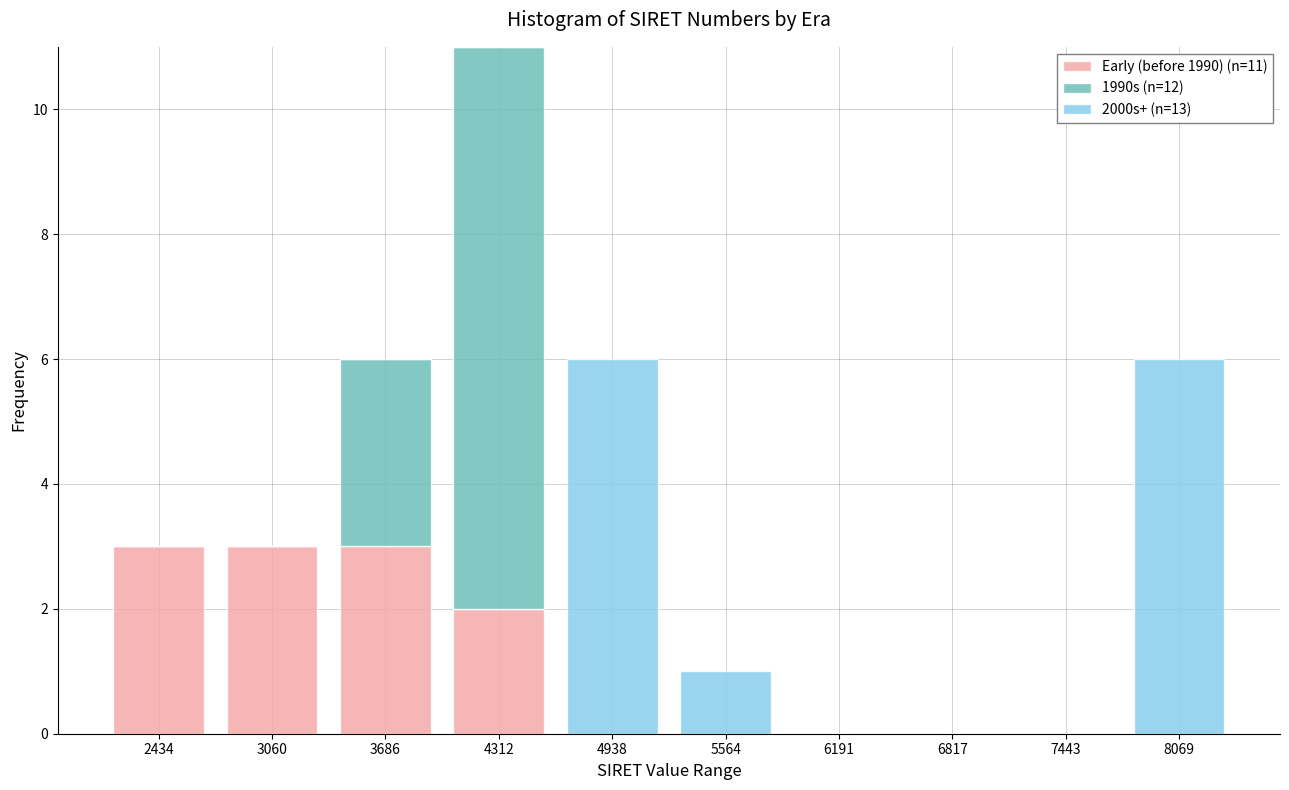

Reading left to right, list the values for the Early (before 1990) (n=11) series.

2434=3	3060=3	3686=3	4312=2	4938=0	5564=0	6191=0	6817=0	7443=0	8069=0